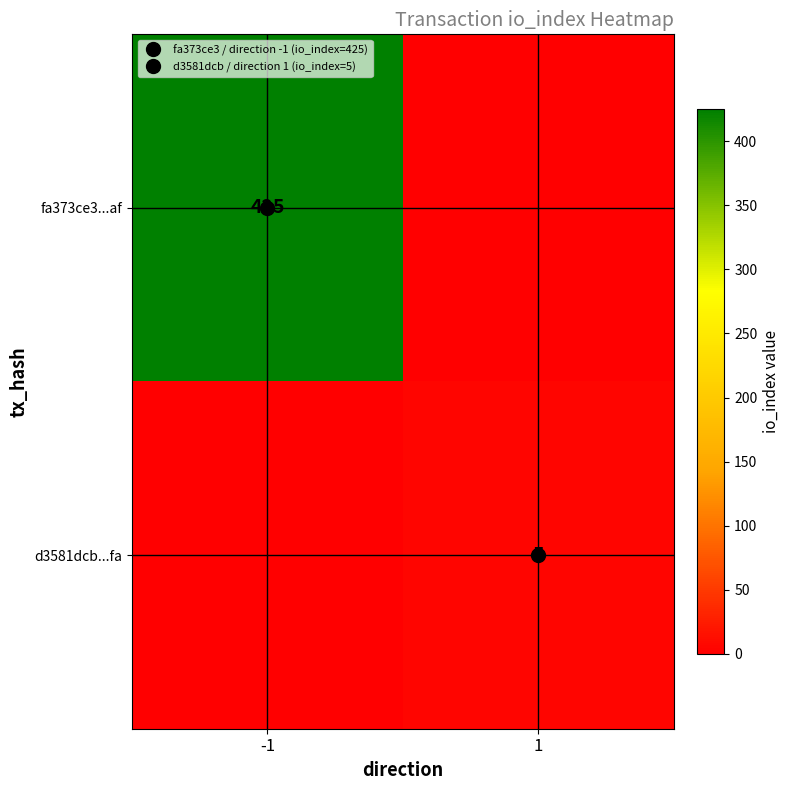

The value of fa373ce3...af at -1 is 258. True or false?

False